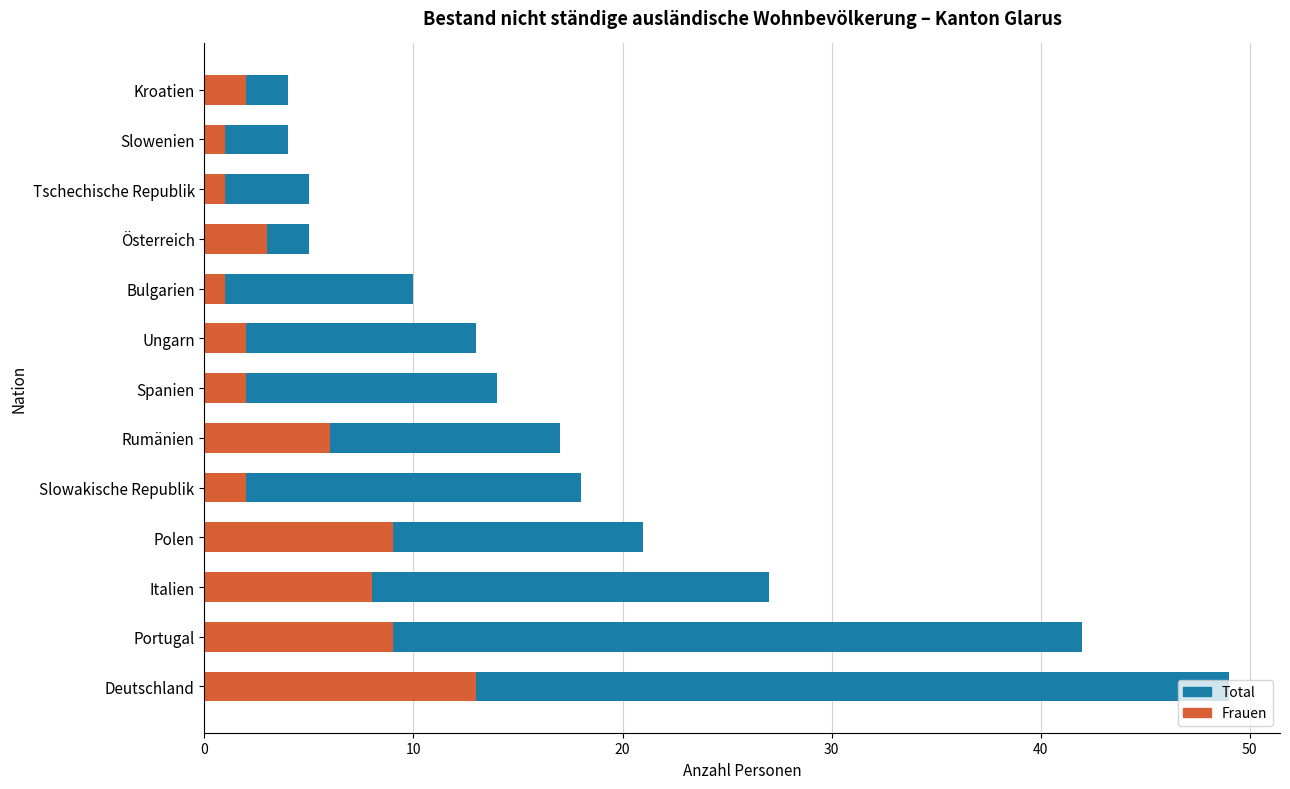

At 0, list the series in order from largest to smallest.

Total nicht ständige ausländische Wohnbevölkerung, Frauen